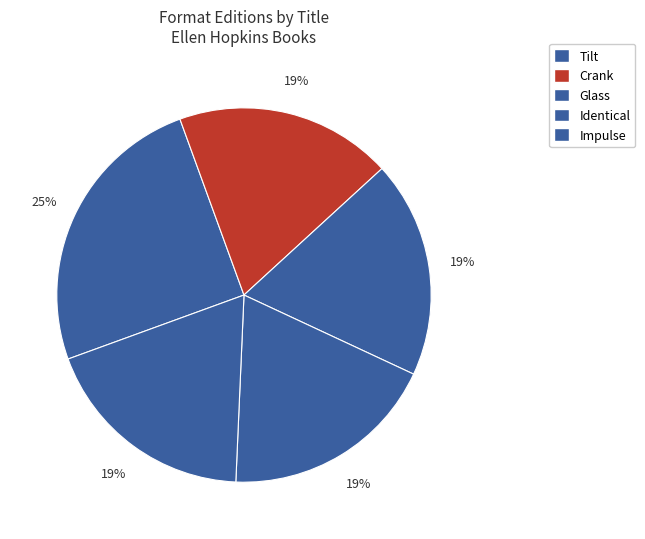

What is the largest slice in the pie chart?

Tilt